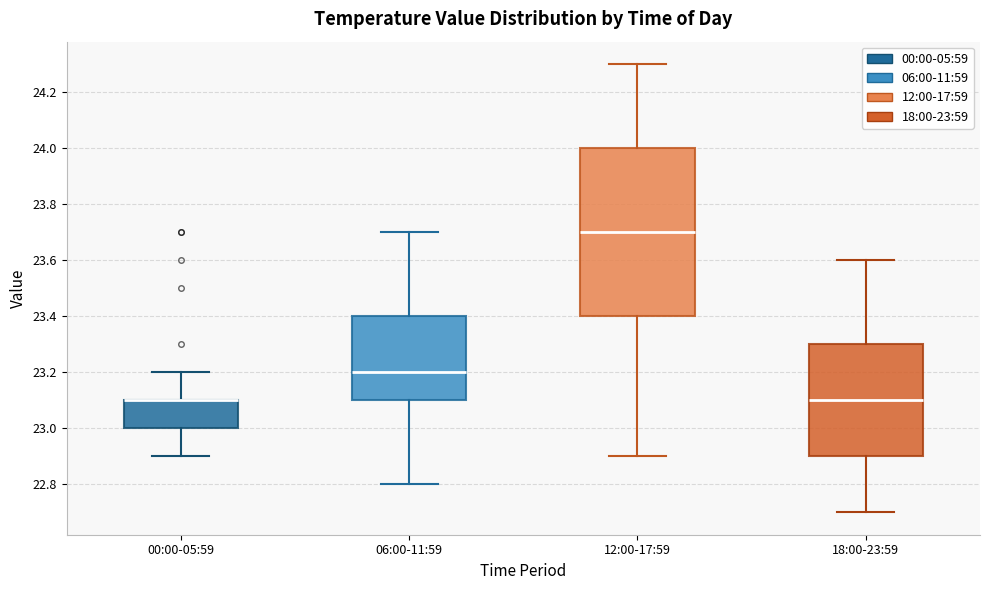

Reading left to right, transcribe this box plot: for each box, give where its median line is, the range the box spans, and where its two whiskers end, as read against the y-axis. The values are not printed on the chart, so give them approximately, as read against the axis.

00:00-05:59: median 23.1 (drawn on the box's upper edge), box 23.0 to 23.1, whiskers 22.9 to 23.2
06:00-11:59: median 23.2, box 23.1 to 23.4, whiskers 22.8 to 23.7
12:00-17:59: median 23.7, box 23.4 to 24.0, whiskers 22.9 to 24.3
18:00-23:59: median 23.1, box 22.9 to 23.3, whiskers 22.7 to 23.6